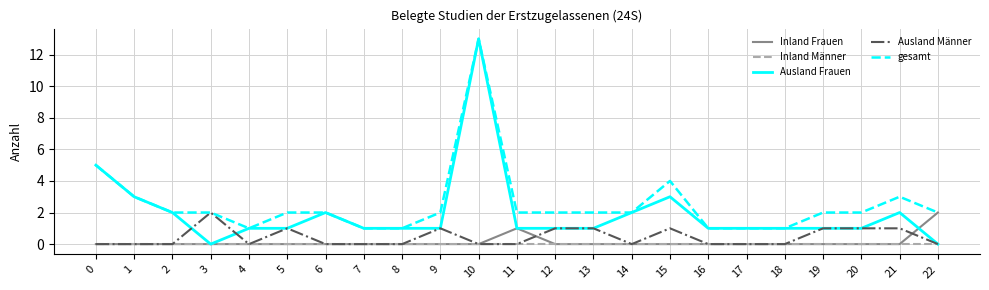

At which category is the sum across all series the highest?

10